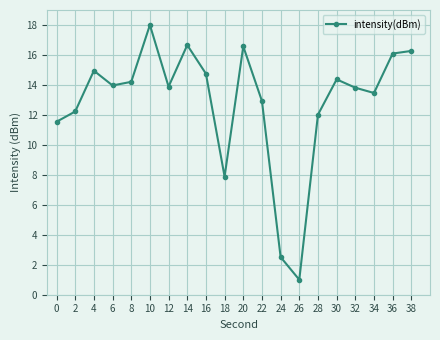

What is the approximate value at 18?

7.9